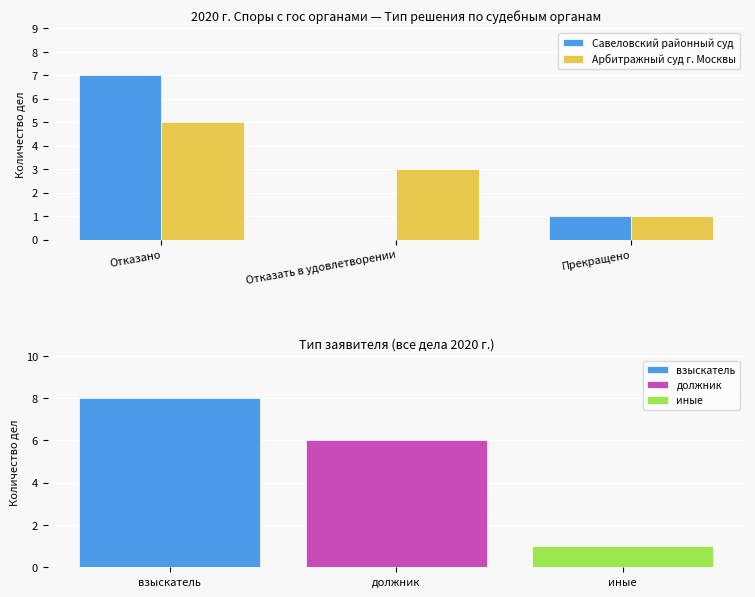

Count the number of categories in the chart.

3